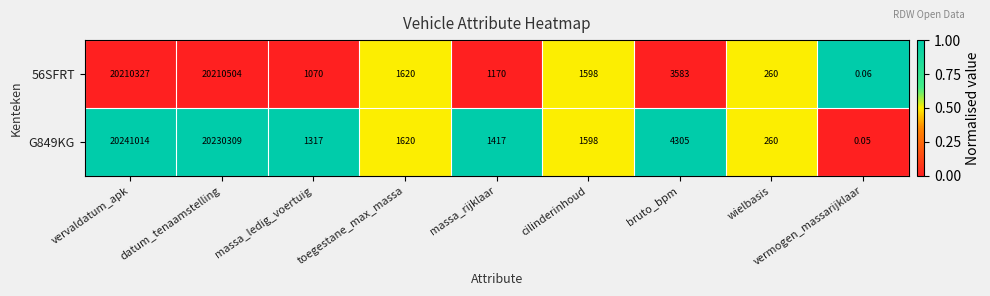

Rank the categories by 56SFRT value from highest to lowest.

datum_tenaamstelling, vervaldatum_apk, bruto_bpm, toegestane_max_massa, cilinderinhoud, massa_rijklaar, massa_ledig_voertuig, wielbasis, vermogen_massarijklaar